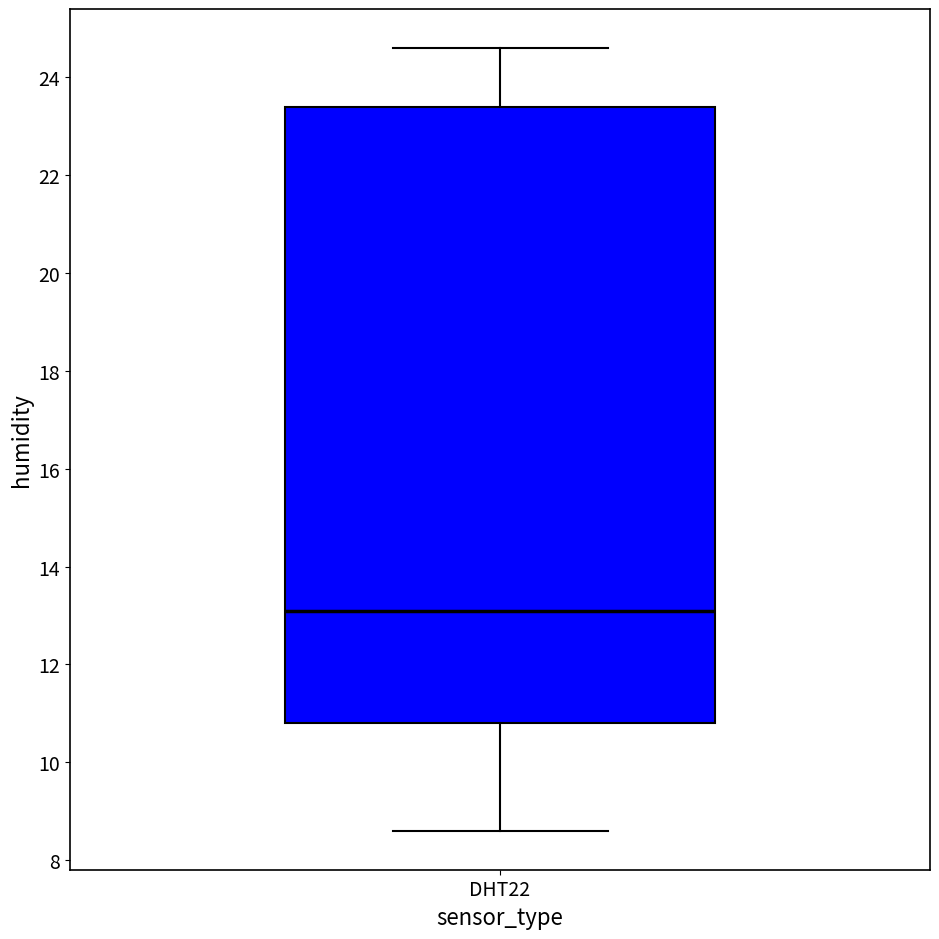

Read this box plot against the y-axis: the position of the median line, the range covered by the box, and the ends of both whiskers. The values are not printed on the chart, so give them approximately, as read against the axis.

median 13.2, box 10.8 to 23.4, whiskers 8.6 to 24.6